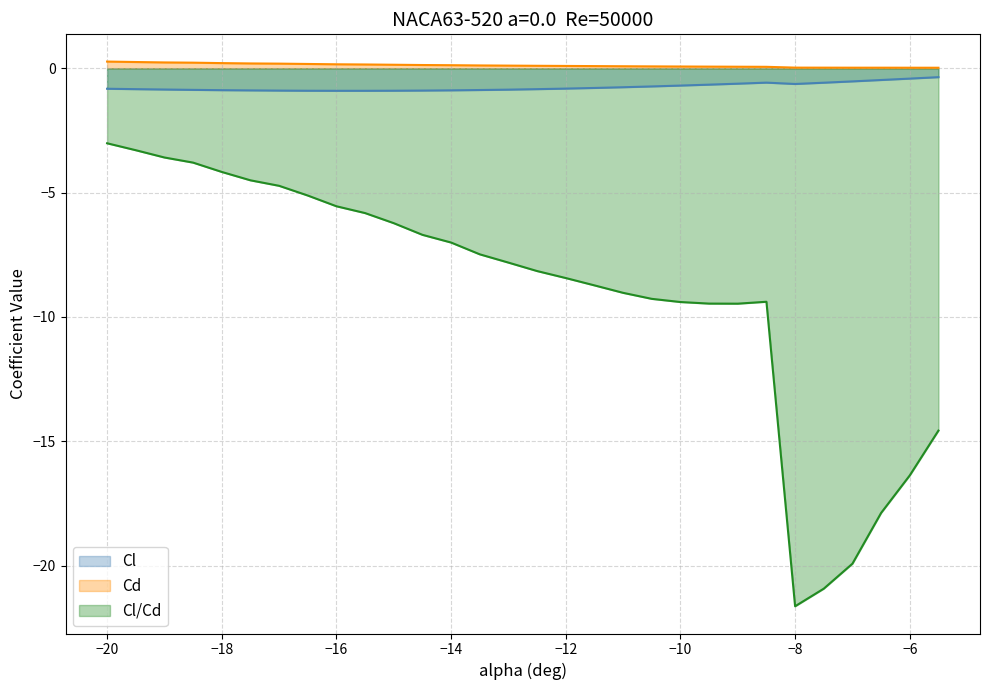

Where is Cl/Cd nearest to the value -12?

-9